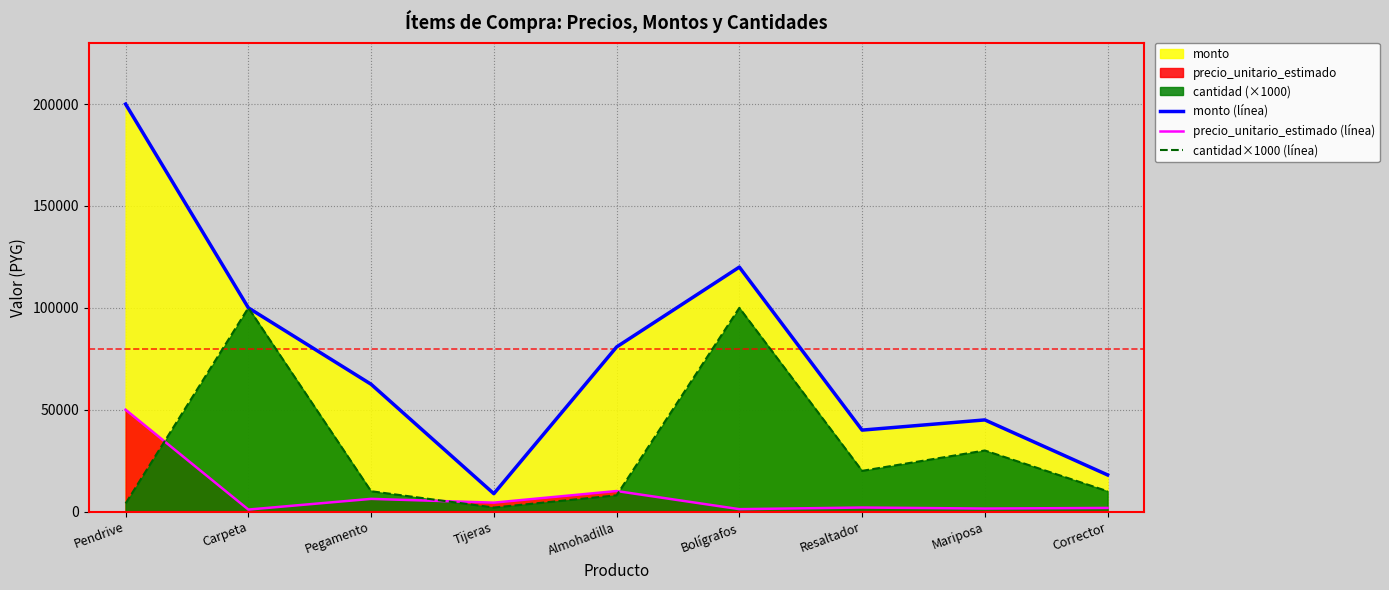

What is the difference between the maximum and minimum values in the cantidad×1000 (línea) series?

98000